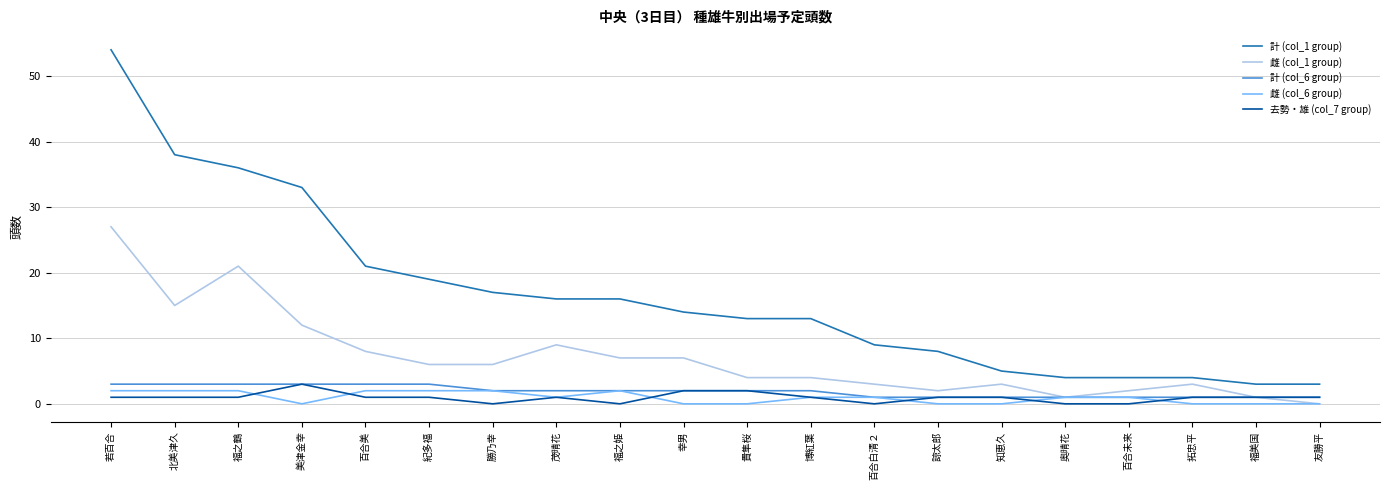

How many lines are shown in the chart?

5